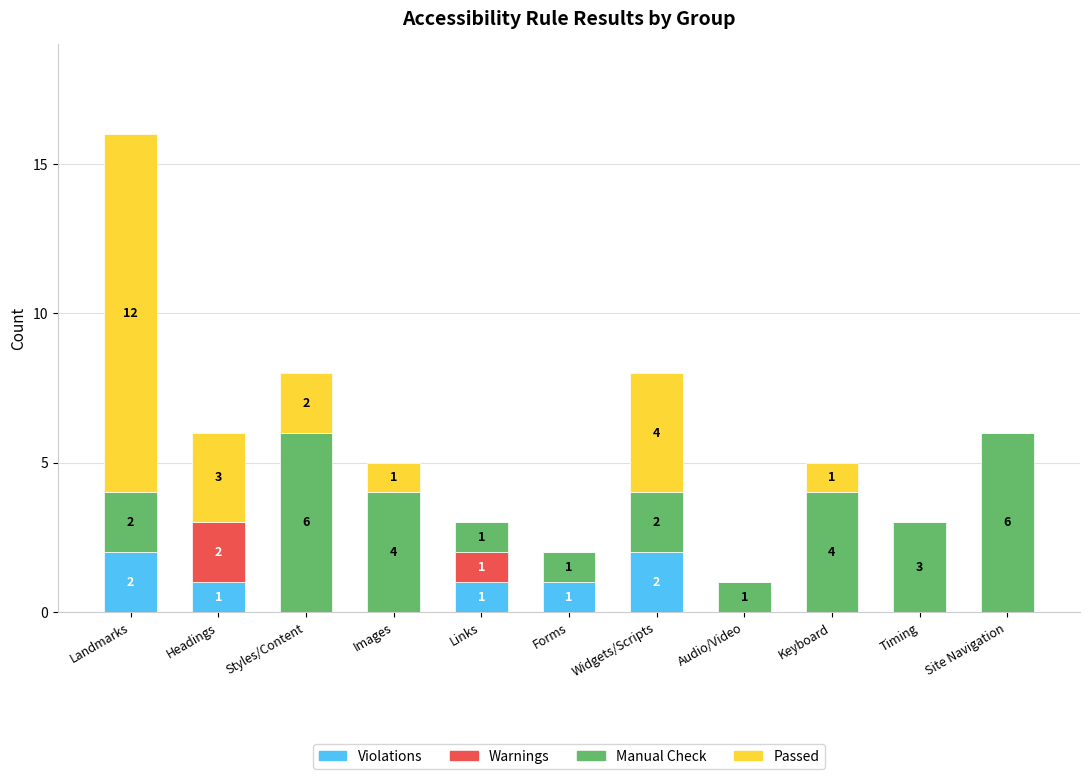

Read the Violations value at Landmarks.

2